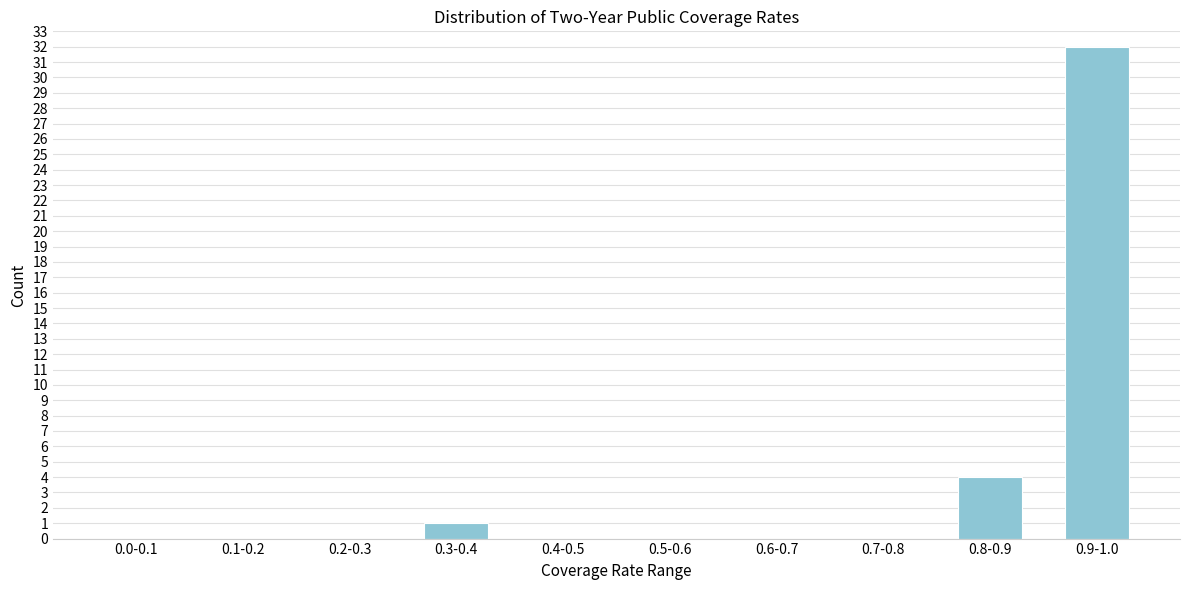

Reading left to right, what are all the values shown in this chart?

0.0-0.1=0	0.1-0.2=0	0.2-0.3=0	0.3-0.4=1	0.4-0.5=0	0.5-0.6=0	0.6-0.7=0	0.7-0.8=0	0.8-0.9=4	0.9-1.0=32